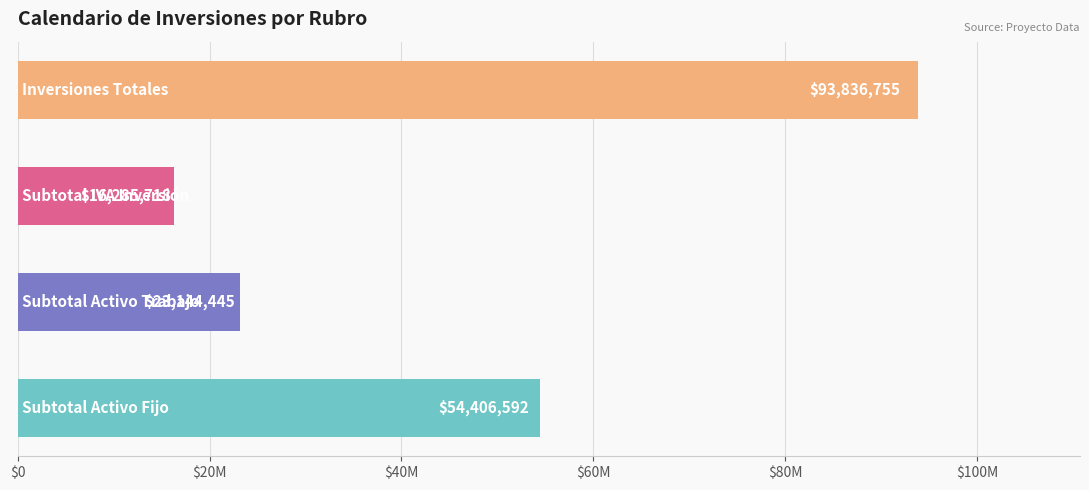

What is the difference between the second highest and minimum values?

38120874.1